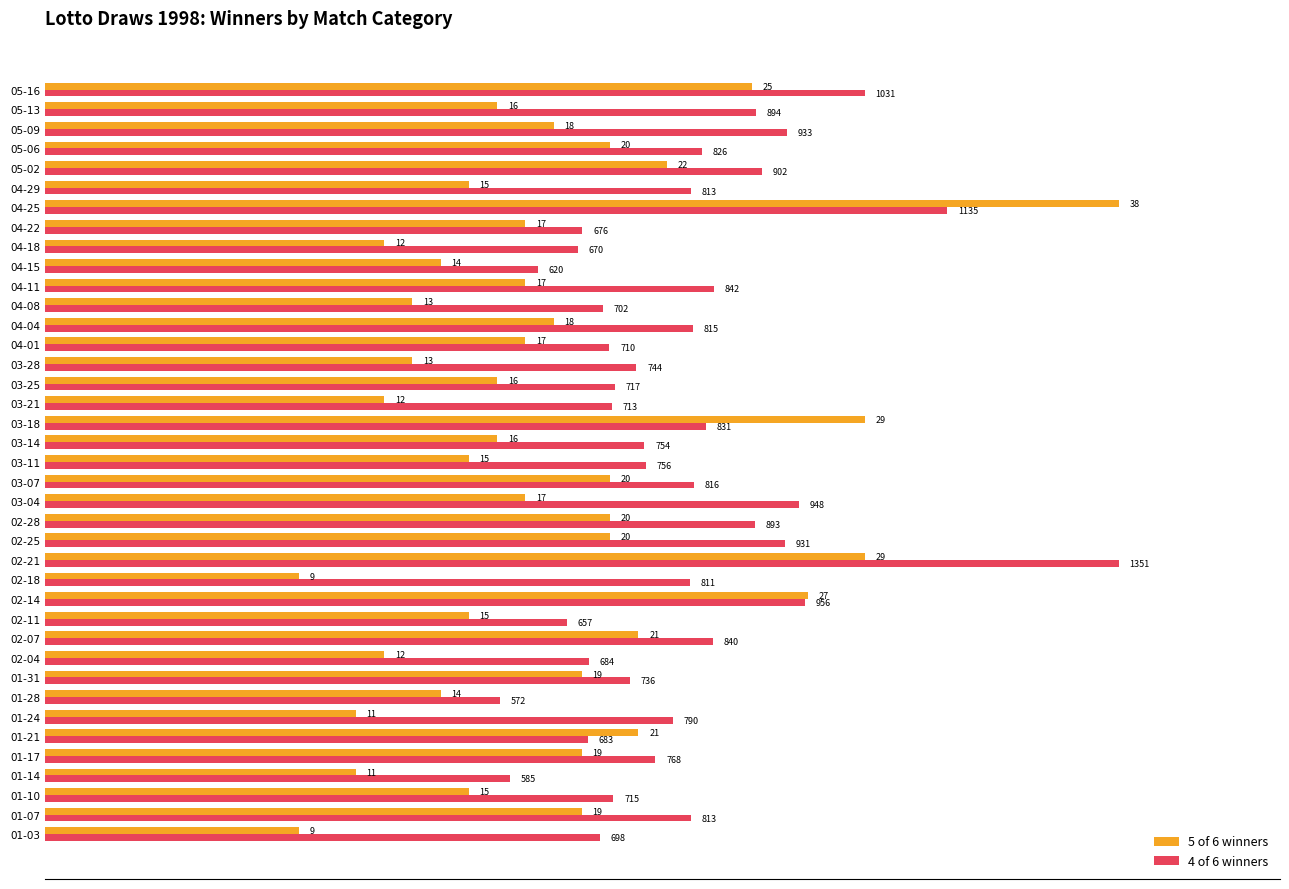

Rank the series by their average value, from highest to lowest.

4 of 6 winners, 5 of 6 winners